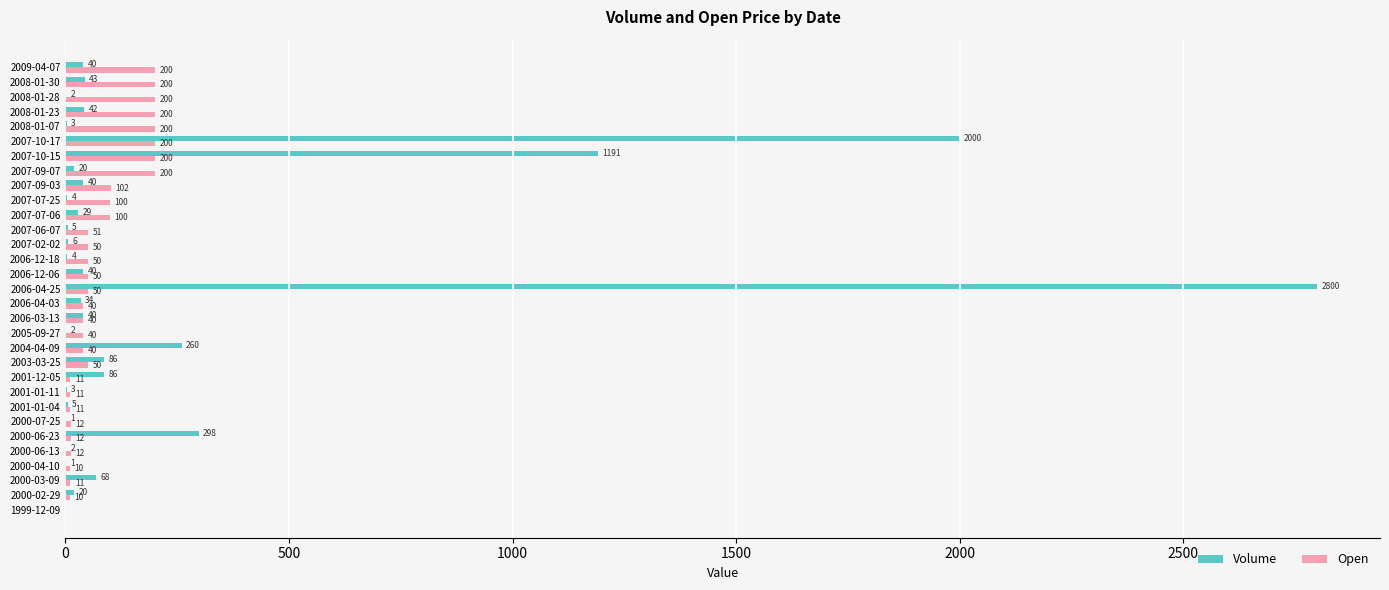

What is the approximate value of Volume at 2000-03-09, to the nearest 10?

70